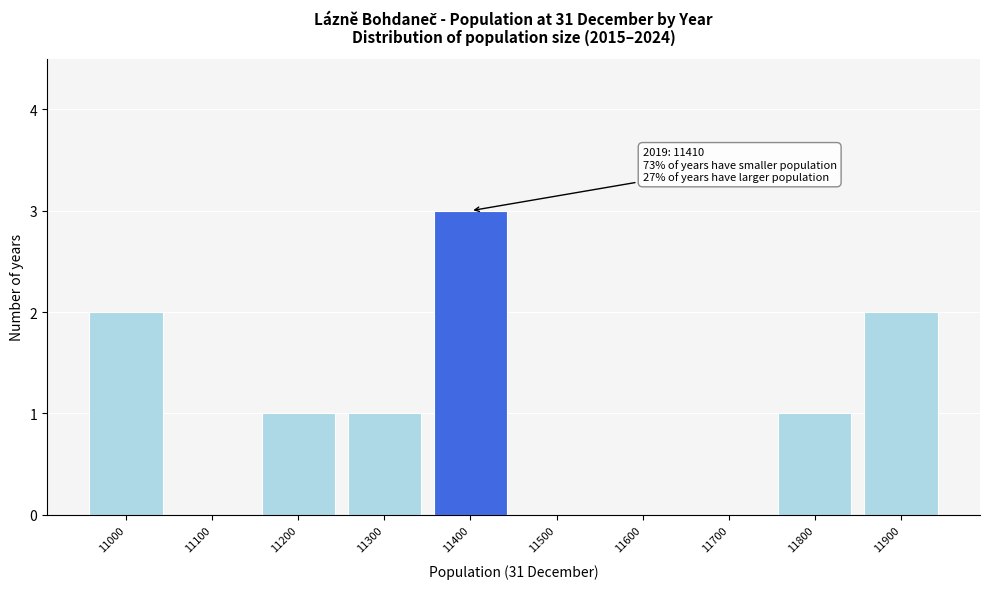

Reading left to right, transcribe all the data shown in this chart.

11000=2	11100=0	11200=1	11300=1	11400=3	11500=0	11600=0	11700=0	11800=1	11900=2